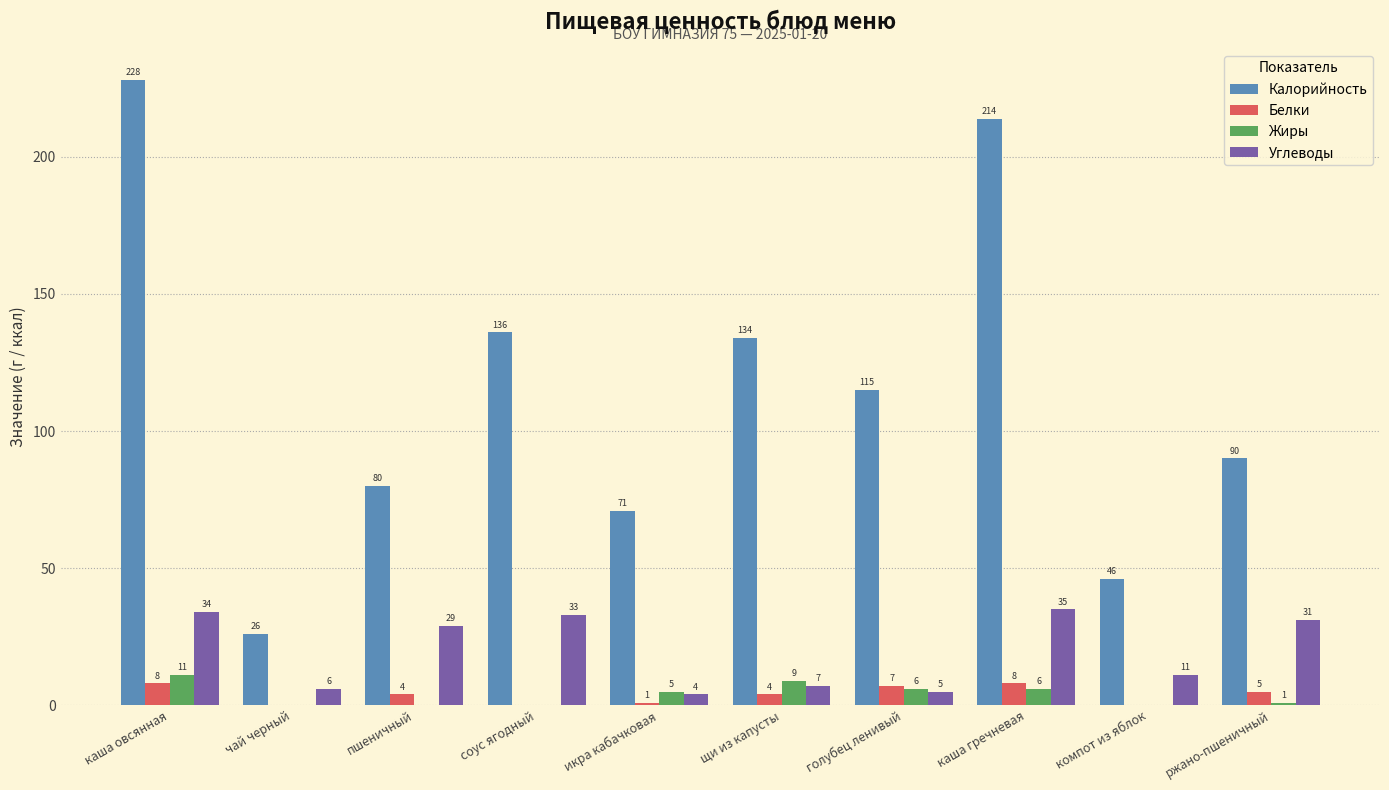

Reading left to right, transcribe all the data shown in this chart.

Калорийность: каша овсянная=228	чай черный=26	пшеничный=80	соус ягодный=136	икра кабачковая=71	щи из капусты=134	голубец ленивый=115	каша гречневая=214	компот из яблок=46	ржано-пшеничный=90
Белки: каша овсянная=8	чай черный=0	пшеничный=4	соус ягодный=0	икра кабачковая=1	щи из капусты=4	голубец ленивый=7	каша гречневая=8	компот из яблок=0	ржано-пшеничный=5
Жиры: каша овсянная=11	чай черный=0	пшеничный=0	соус ягодный=0	икра кабачковая=5	щи из капусты=9	голубец ленивый=6	каша гречневая=6	компот из яблок=0	ржано-пшеничный=1
Углеводы: каша овсянная=34	чай черный=6	пшеничный=29	соус ягодный=33	икра кабачковая=4	щи из капусты=7	голубец ленивый=5	каша гречневая=35	компот из яблок=11	ржано-пшеничный=31